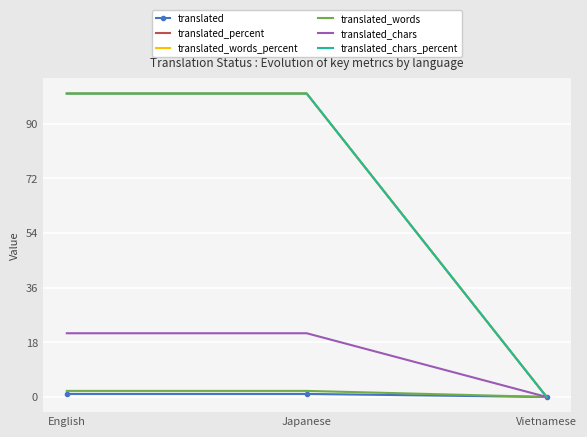

How many lines are shown in the chart?

6